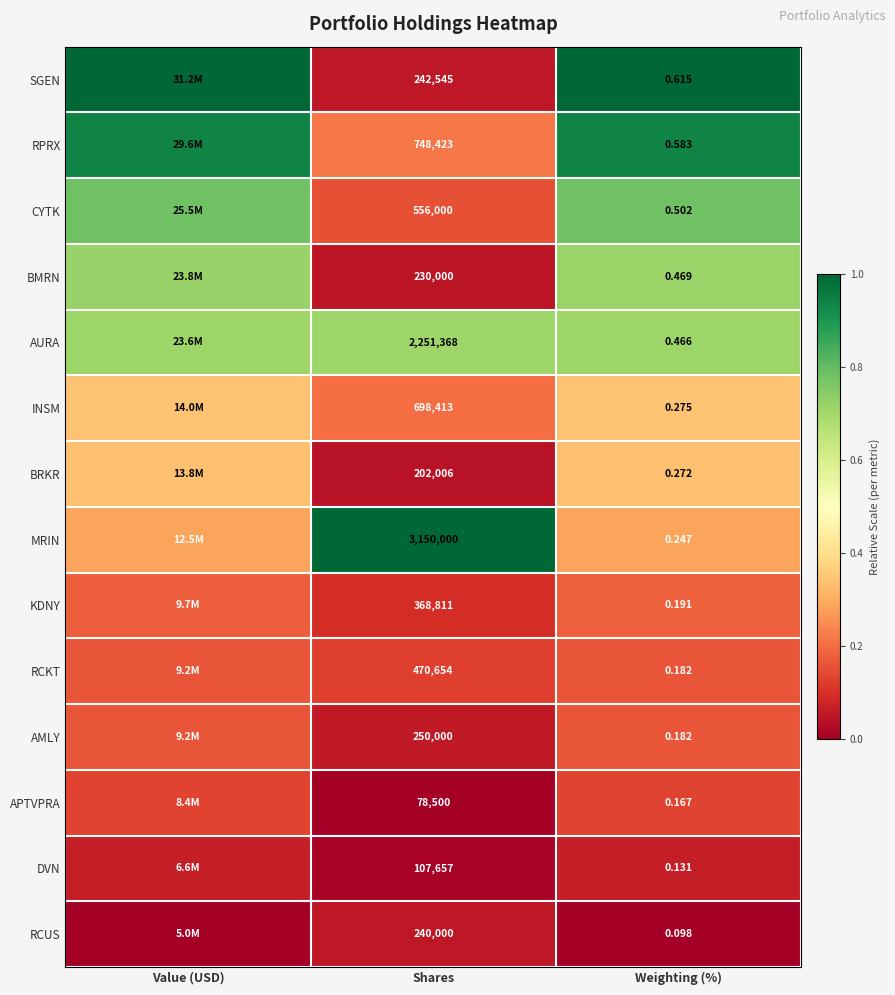

Between Shares and Weighting (%), which series saw the biggest shift?

MRIN